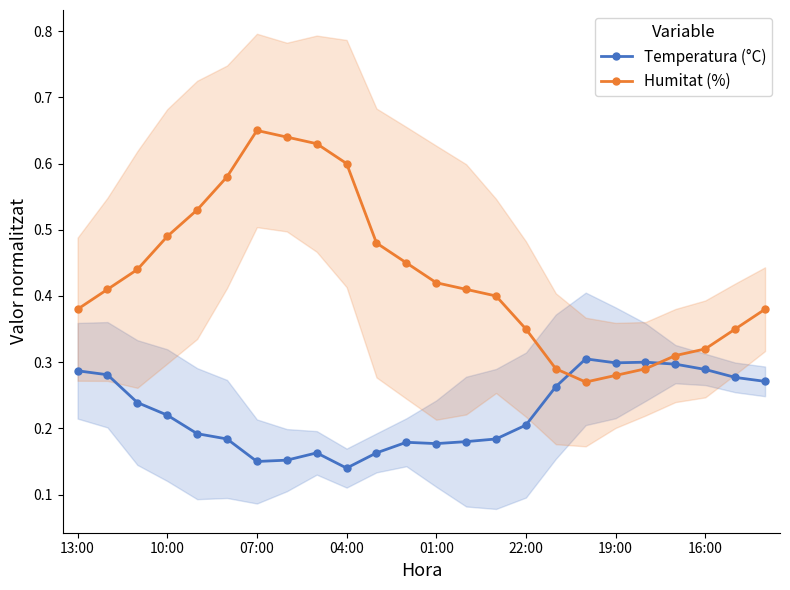

What is the maximum value shown in the chart?

0.7